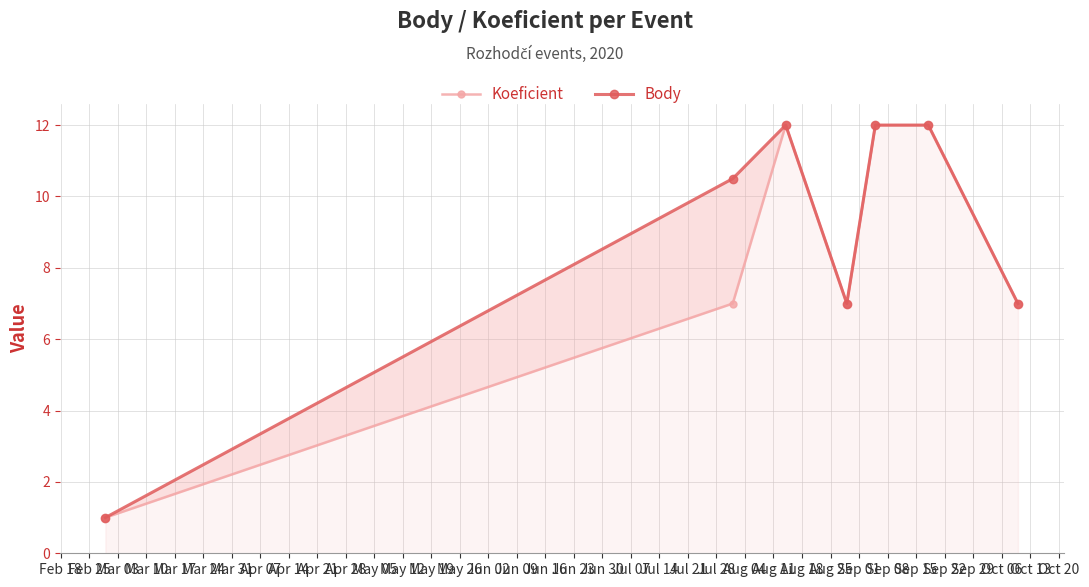

How many series are shown in this chart?

2